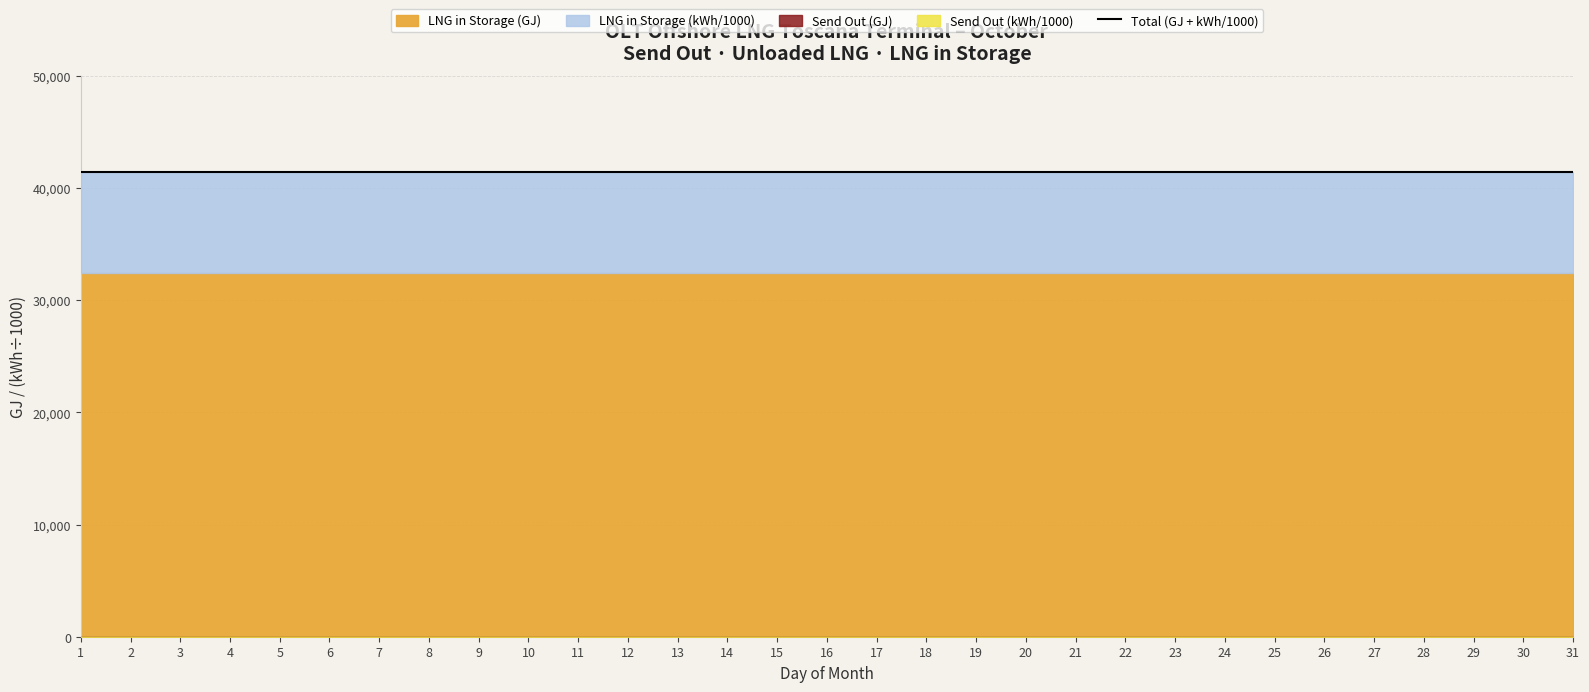

What is the sum of all LNG in Storage (kWh) values?

279102114.0